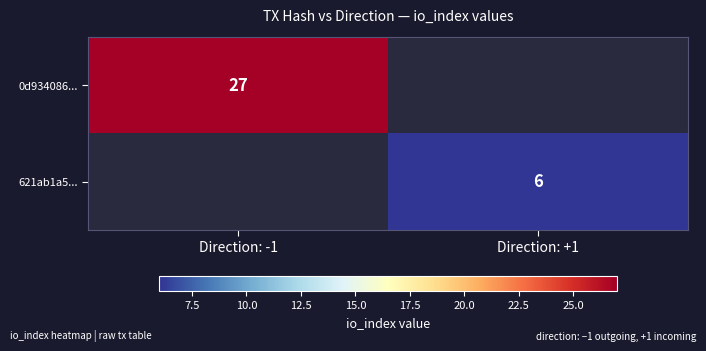

At how many categories does at least one series exceed 9?

1